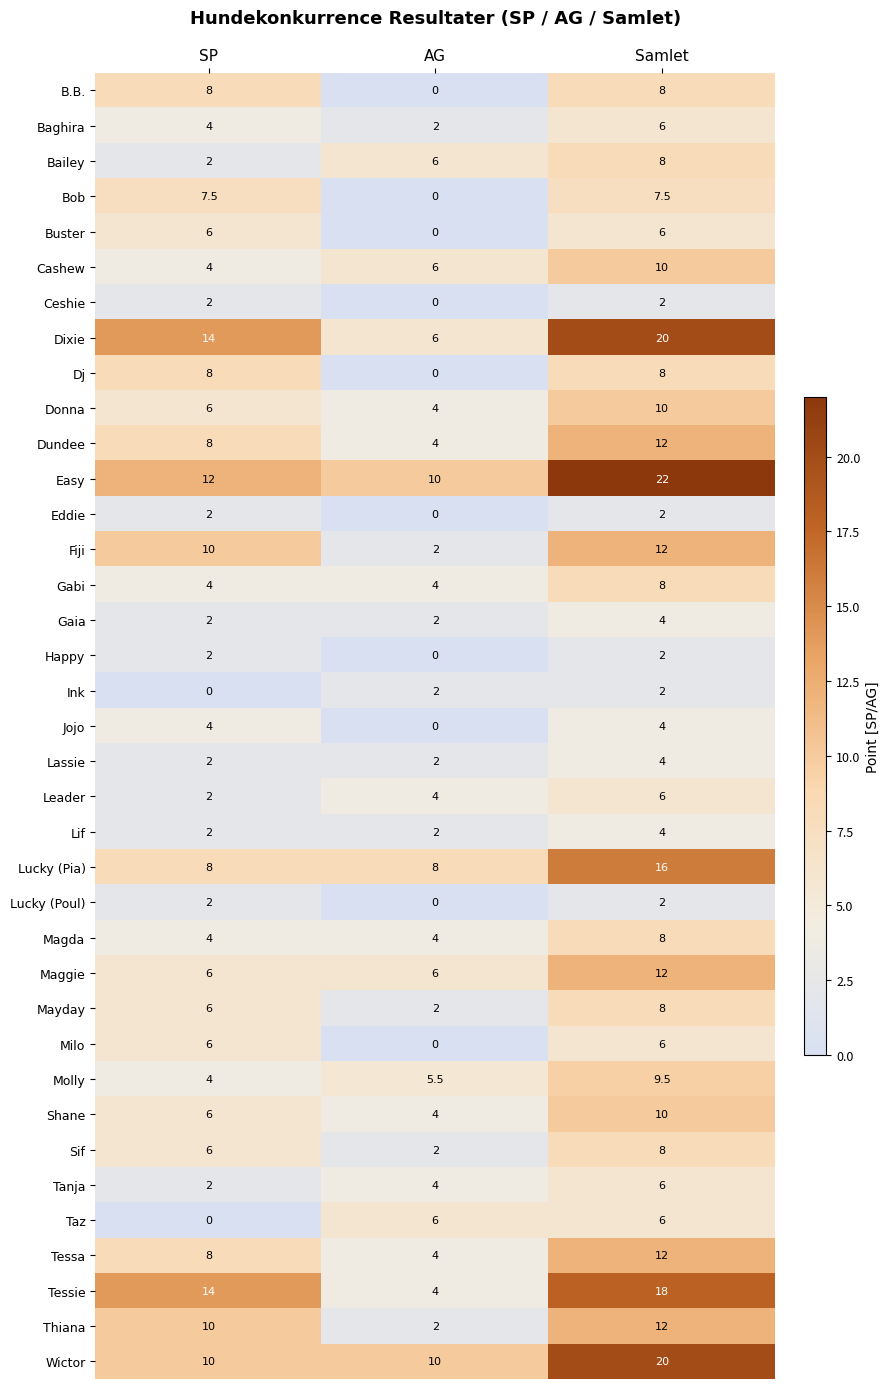

Is it true that Sif equals 2.0 at AG?

True